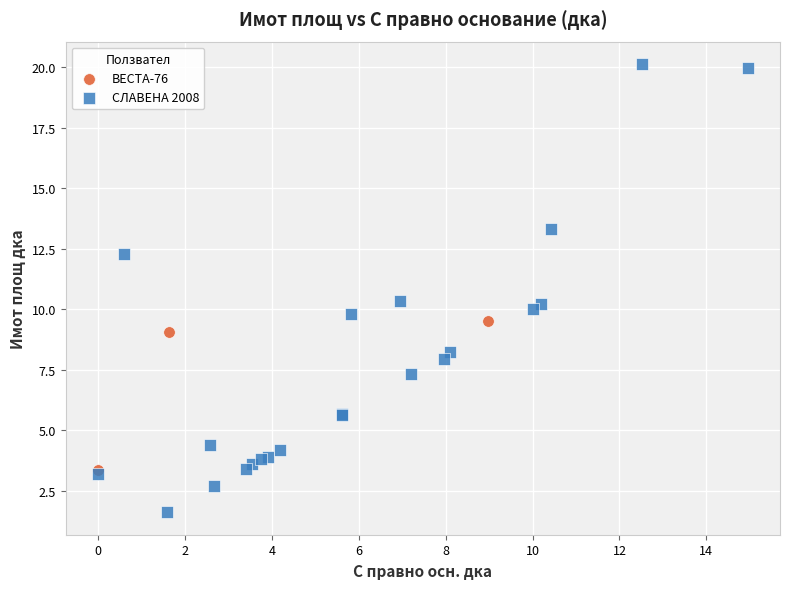

Which series has the widest spread of Y values?

СЛАВЕНА 2008